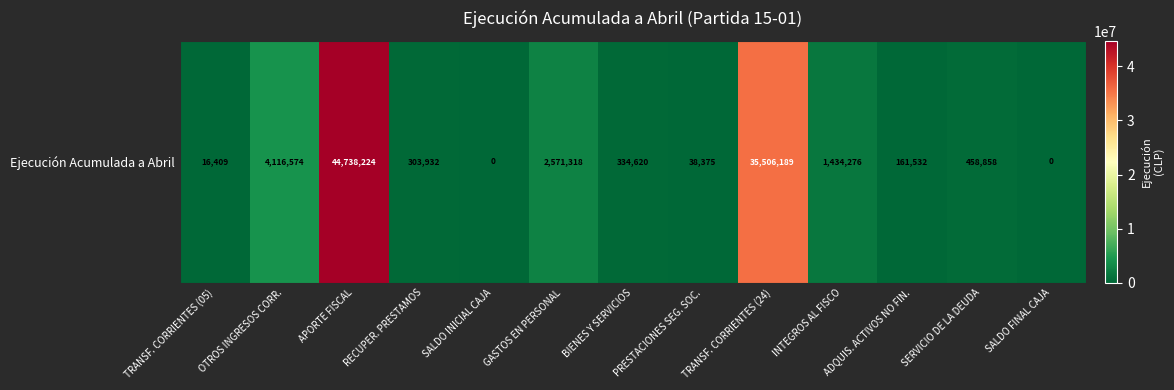

Where does the data first go above 334620?

OTROS INGRESOS CORR.